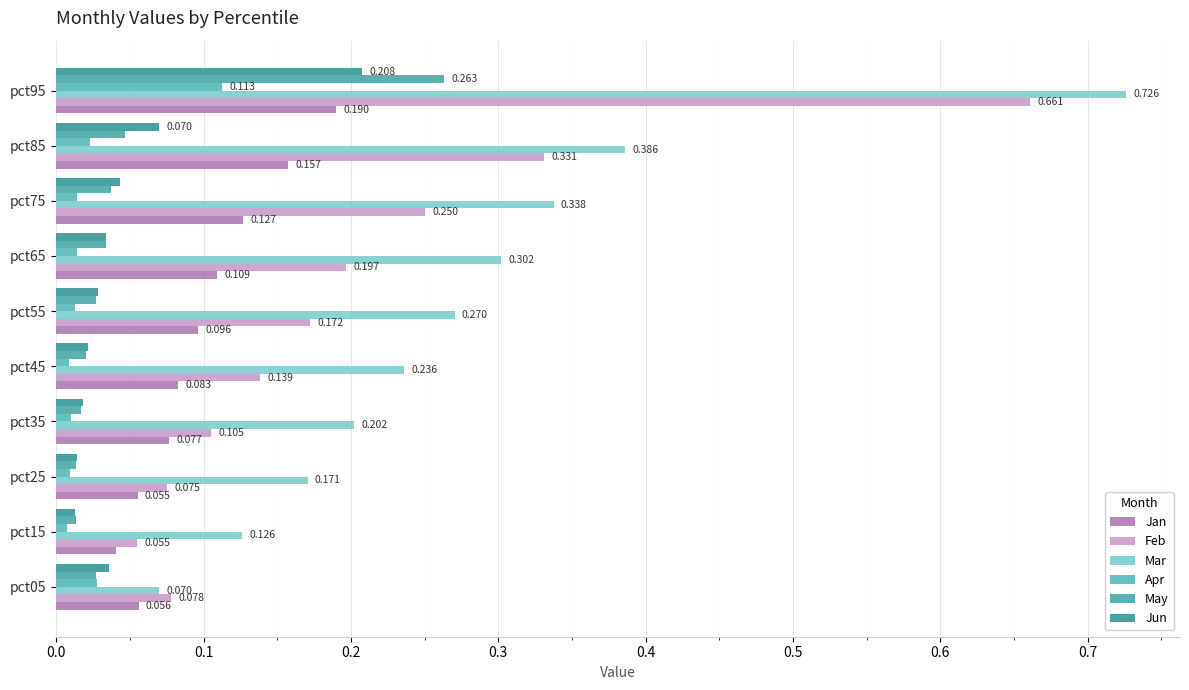

Reading right to left, list all the values displayed in this chart.

Jan: 0.2	0.2	0.1	0.1	0.1	0.1	0.1	0.1	0.0	0.1
Feb: 0.7	0.3	0.3	0.2	0.2	0.1	0.1	0.1	0.1	0.1
Mar: 0.7	0.4	0.3	0.3	0.3	0.2	0.2	0.2	0.1	0.1
Apr: 0.1	0.0	0.0	0.0	0.0	0.0	0.0	0.0	0.0	0.0
May: 0.3	0.0	0.0	0.0	0.0	0.0	0.0	0.0	0.0	0.0
Jun: 0.2	0.1	0.0	0.0	0.0	0.0	0.0	0.0	0.0	0.0